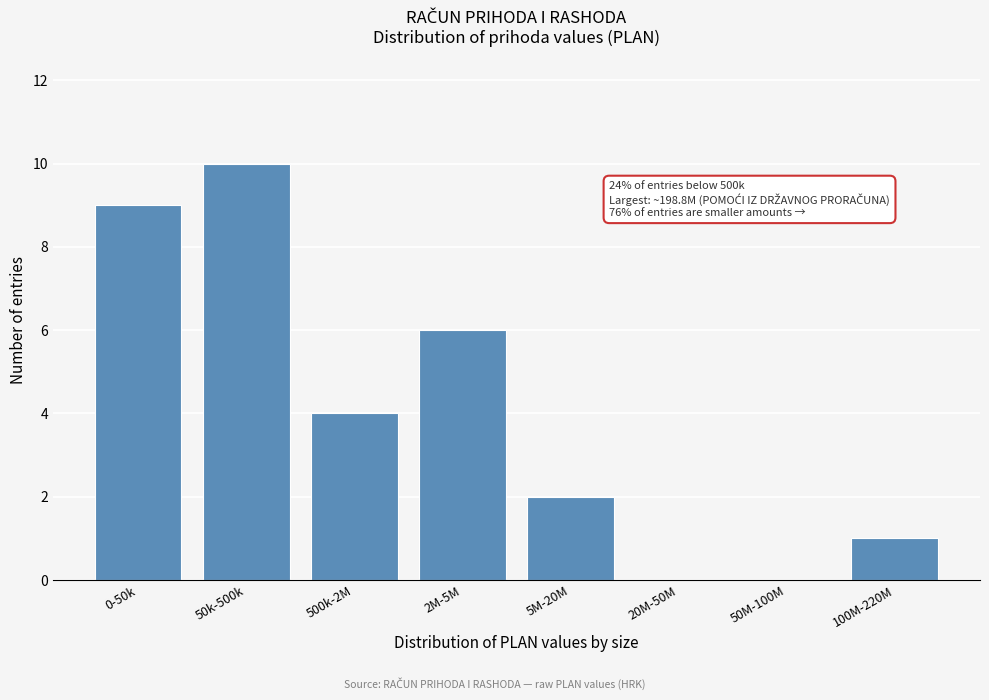

Reading right to left, extract all data points from this chart.

100M-220M=1	50M-100M=0	20M-50M=0	5M-20M=2	2M-5M=6	500k-2M=4	50k-500k=10	0-50k=9